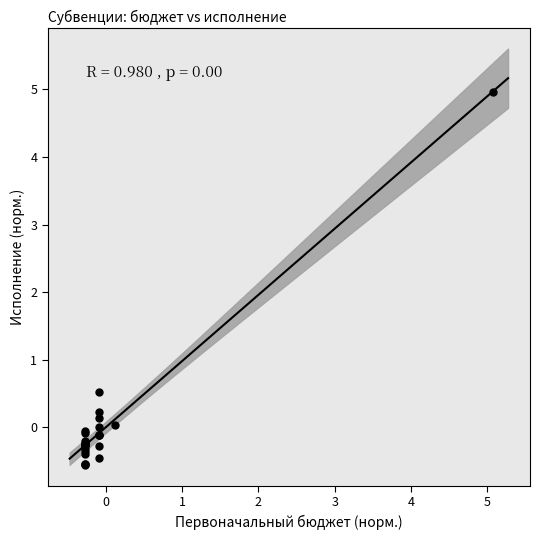

What Y value in the scatter plot is closest to 2?

0.5